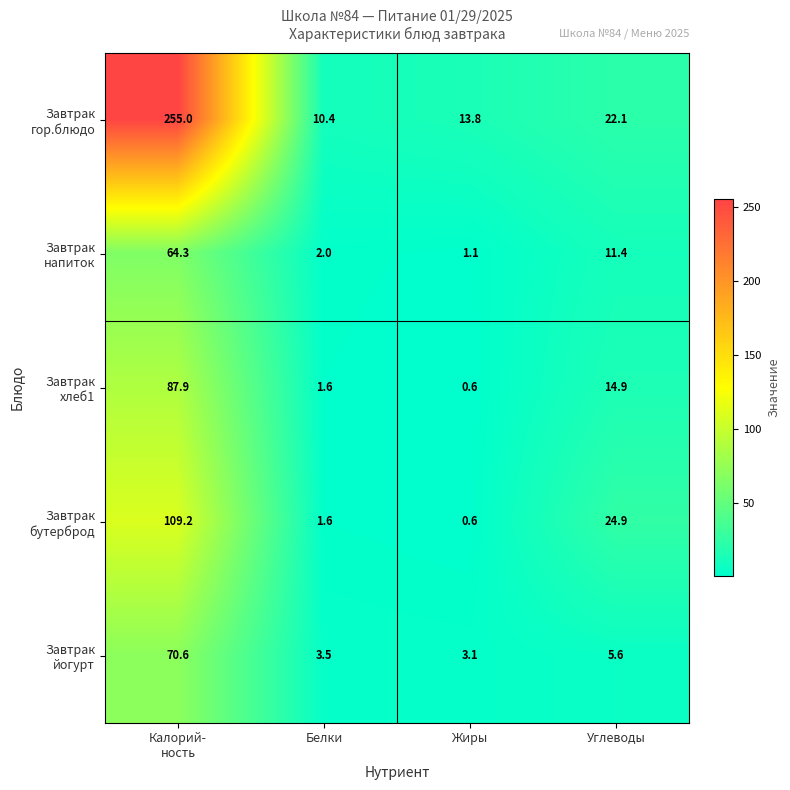

At which category is the sum across all series the highest?

Калорий-
ность